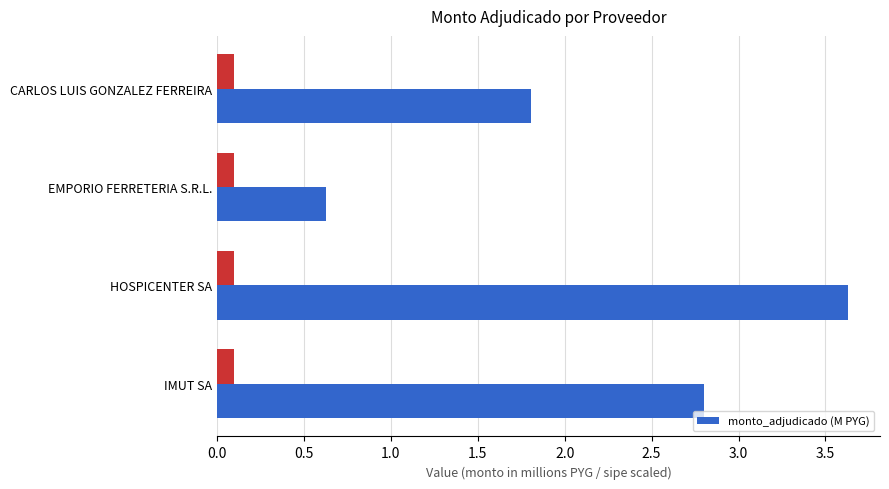

At which label does monto_adjudicado (M PYG) reach its peak?

HOSPICENTER SA